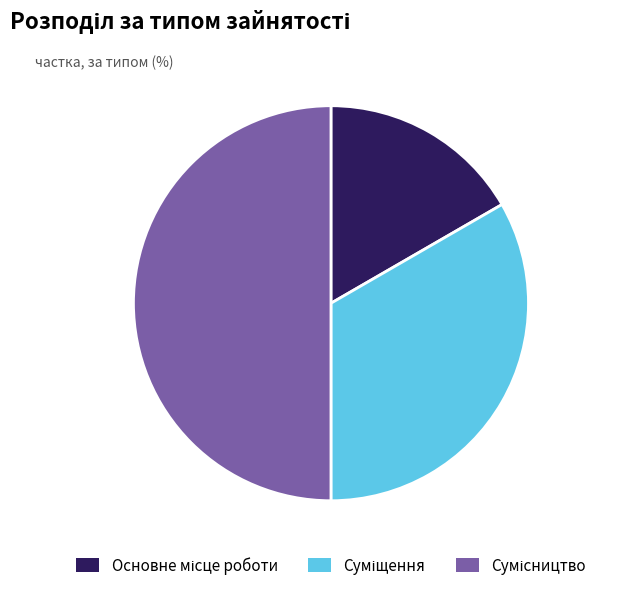

Count the number of slices in the pie.

3